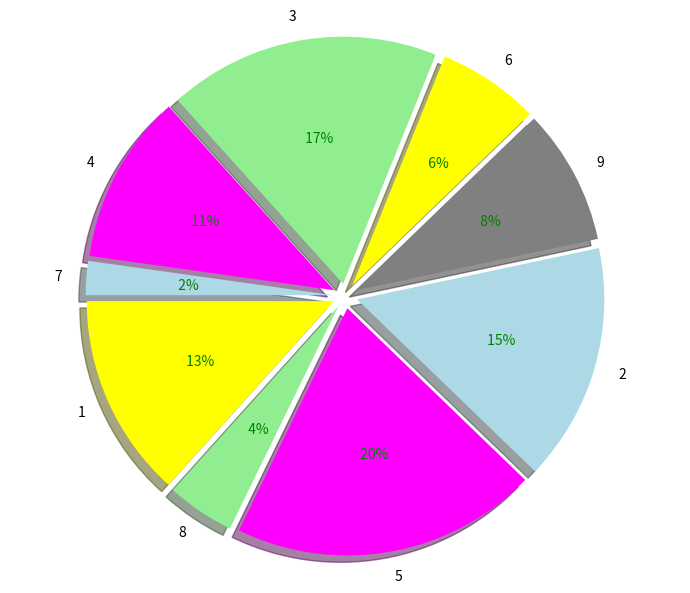

Does 7 account for over 50% of the chart?

No